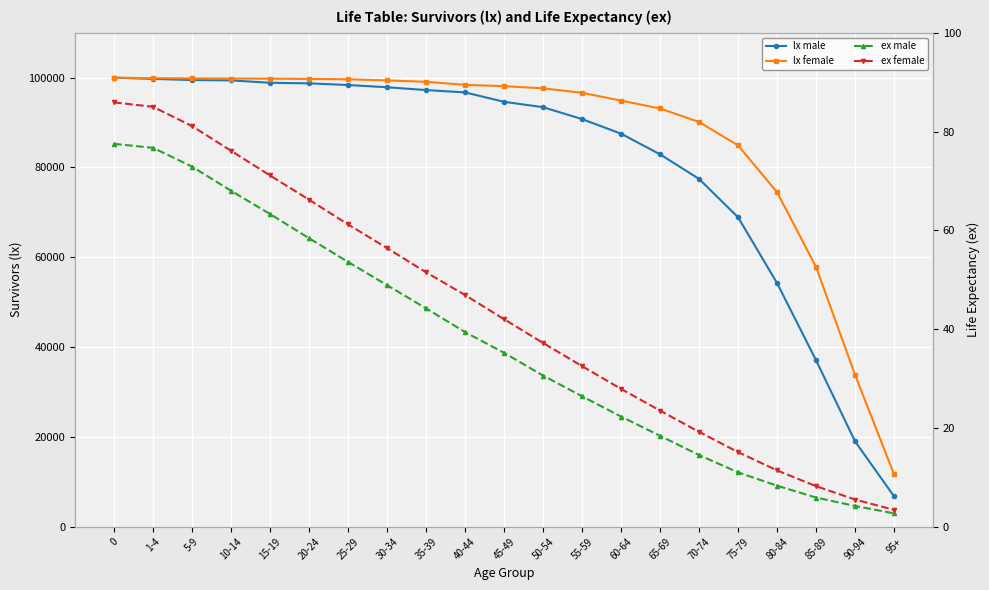

What is the label of the 2nd point from the right?

90-94